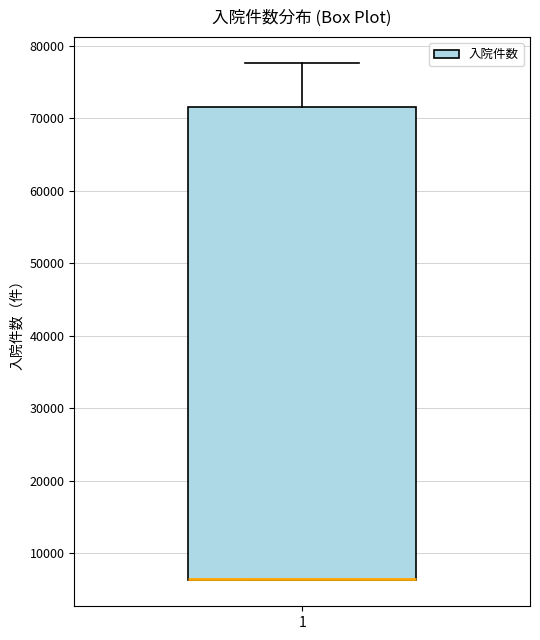

Transcribe this box plot: give where the median line is, the range the box spans, and where the two whiskers end, as read against the y-axis. The values are not printed on the chart, so give them approximately, as read against the axis.

median 6000 (drawn on the box's lower edge), box 6000 to 72000, whiskers 6000 to 78000